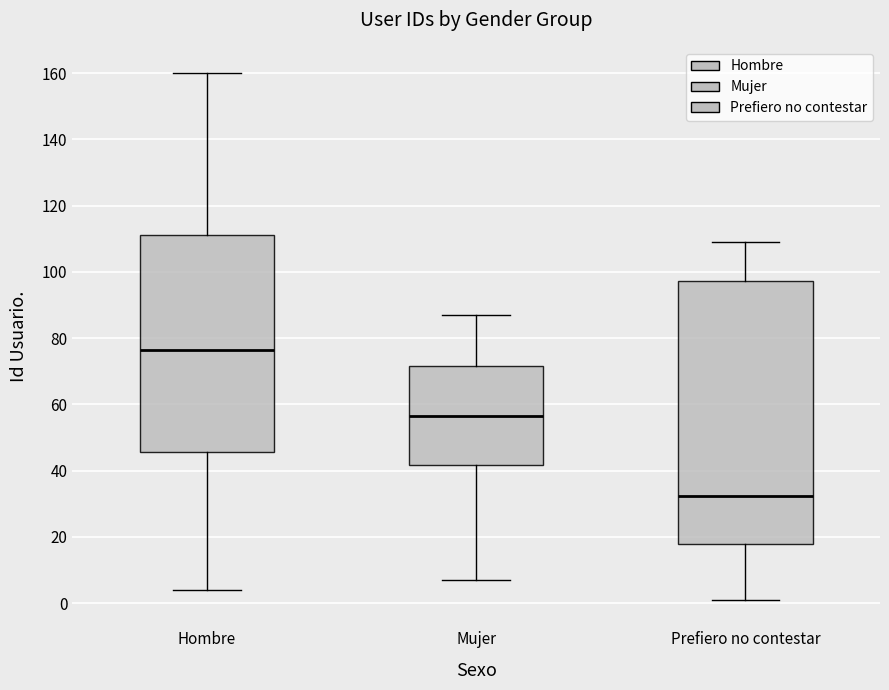

Reading left to right, transcribe this box plot: for each box, give where its median line is, the range the box spans, and where its two whiskers end, as read against the y-axis. The values are not printed on the chart, so give them approximately, as read against the axis.

Hombre: median 76, box 46 to 112, whiskers 4 to 160
Mujer: median 56, box 42 to 72, whiskers 8 to 88
Prefiero no contestar: median 32, box 18 to 98, whiskers 2 to 110